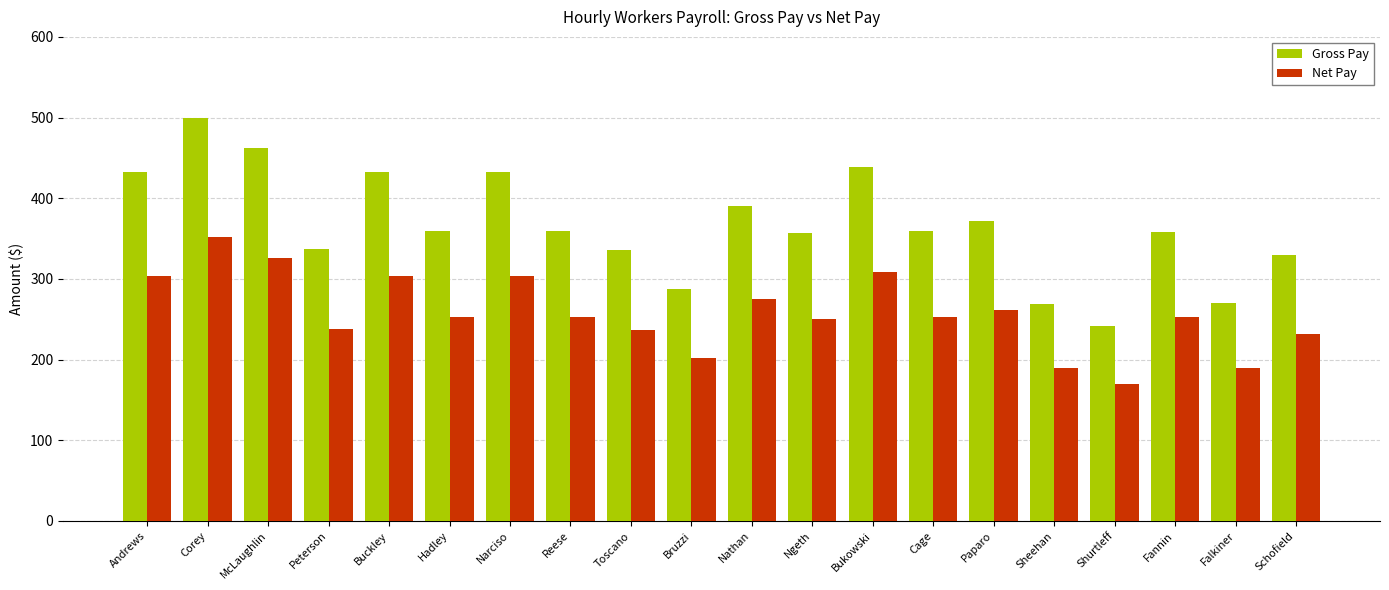

Which series changed the most between Toscano and Fannin?

Gross Pay